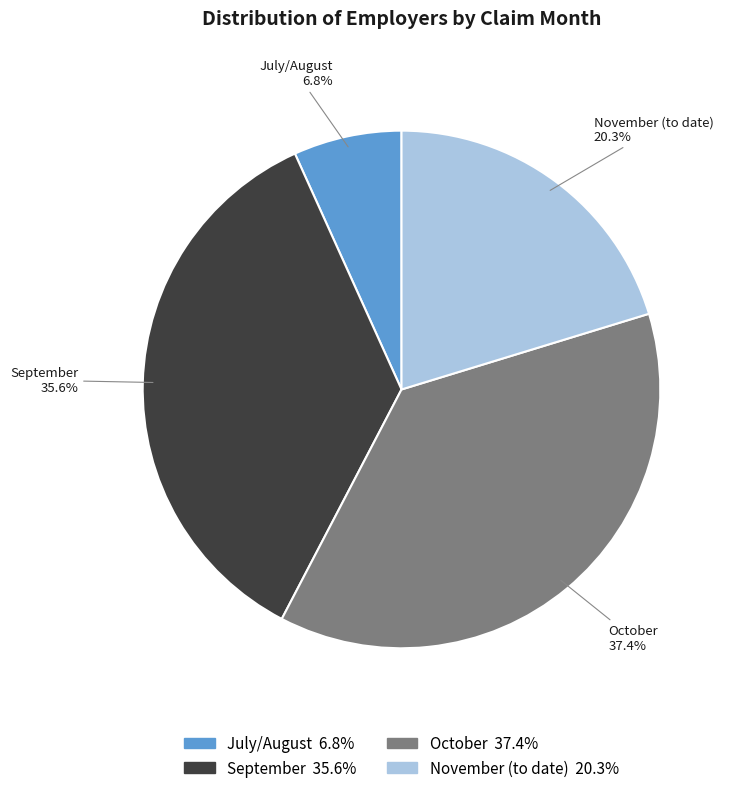

Is there a majority slice in this chart?

No